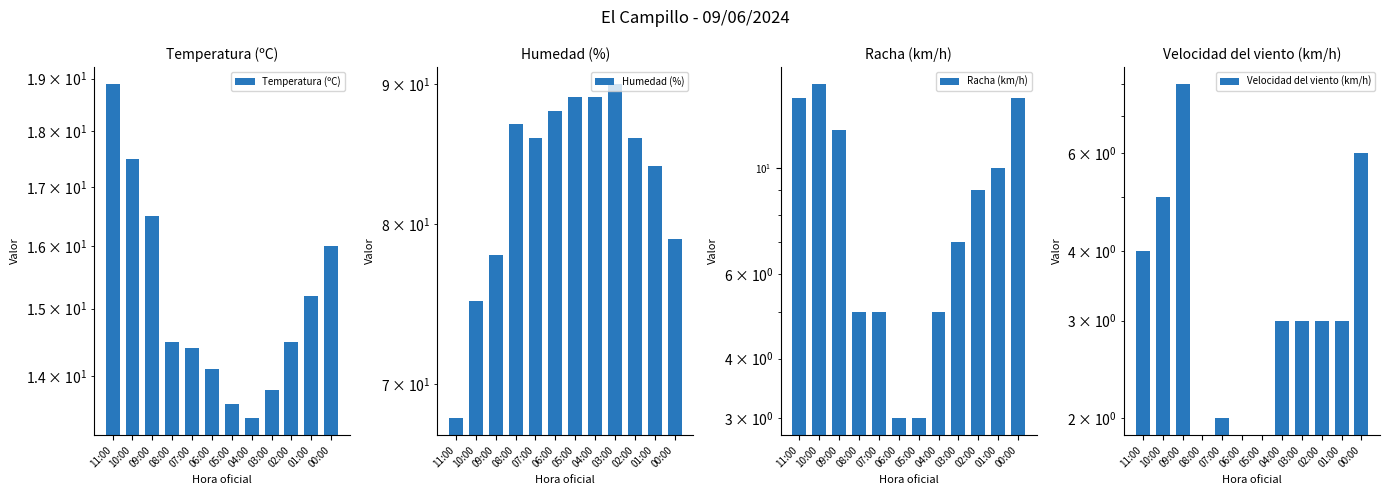

The Temperatura (ºC) series shows 11.3 at 09:00. True or false?

False